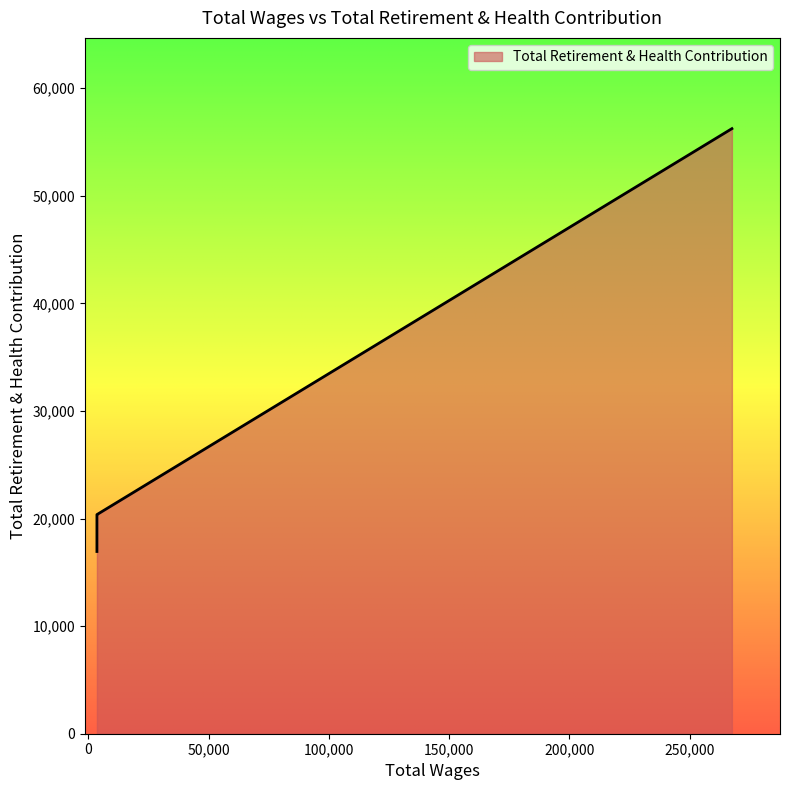

How many categories are shown in the chart?

6